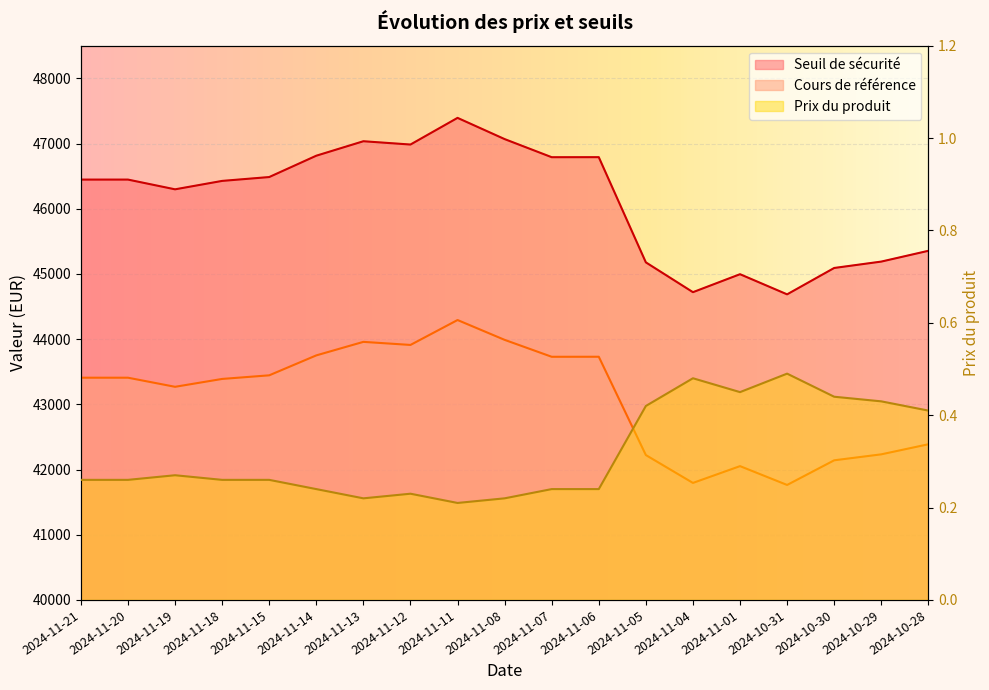

At which category does Prix du produit reach its first local peak?

2024-11-19